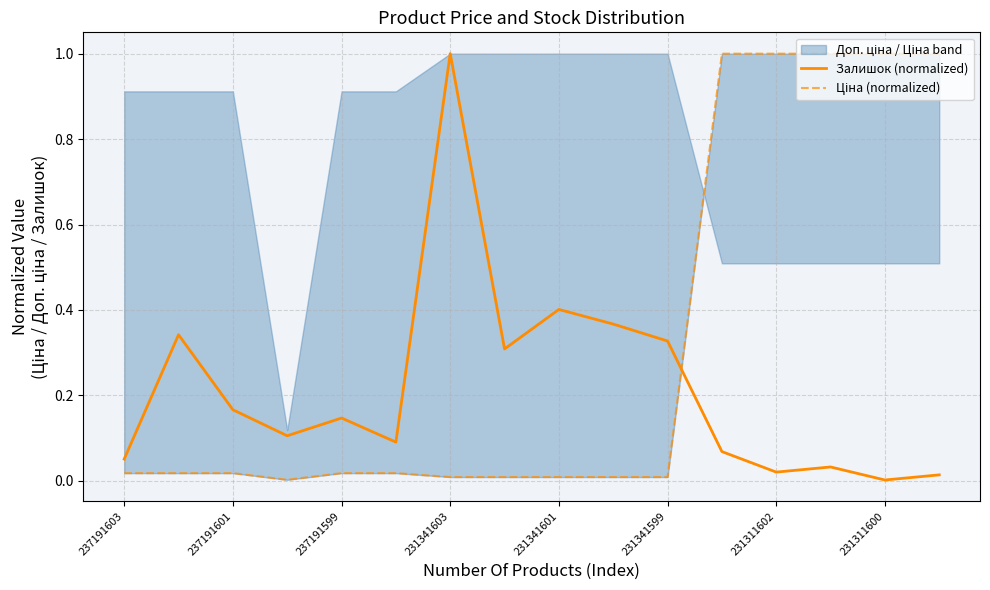

Rank the series at 13 from lowest to highest value.

Залишок (normalized), Ціна (normalized)